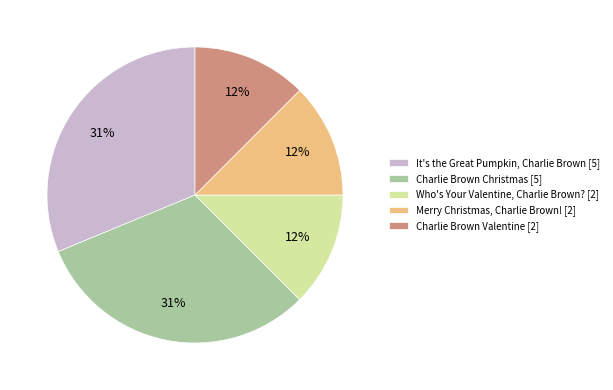

True or false: Merry Christmas, Charlie Brown! [2] accounts for 3% of the total.

False